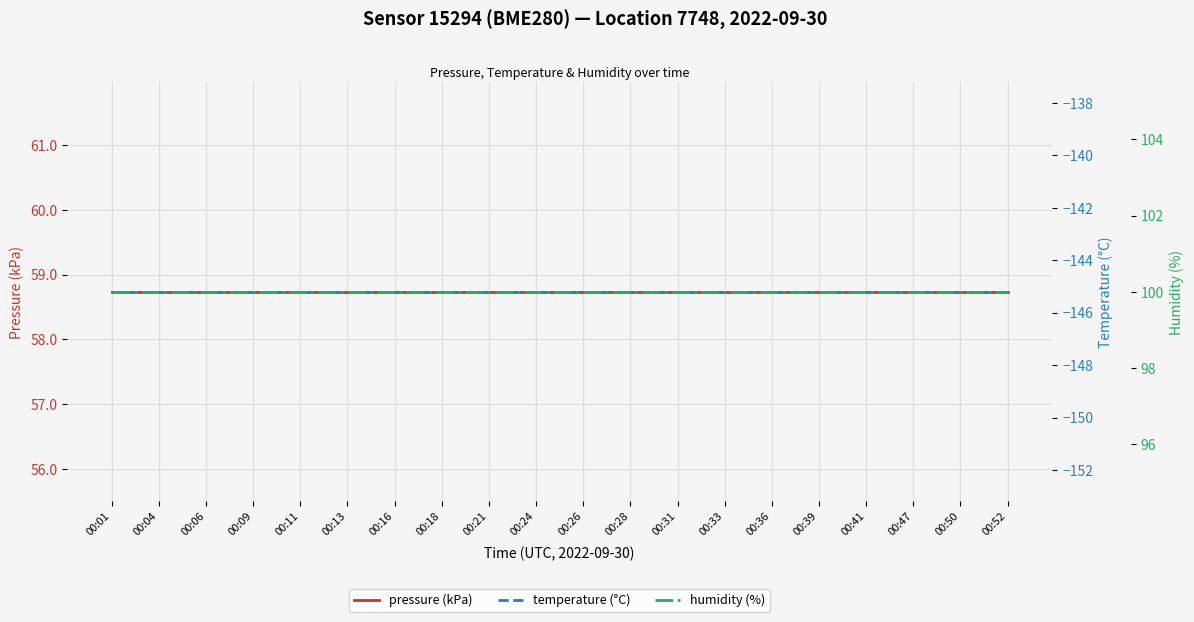

True or false: humidity (%) and pressure (kPa) intersect in this chart.

False